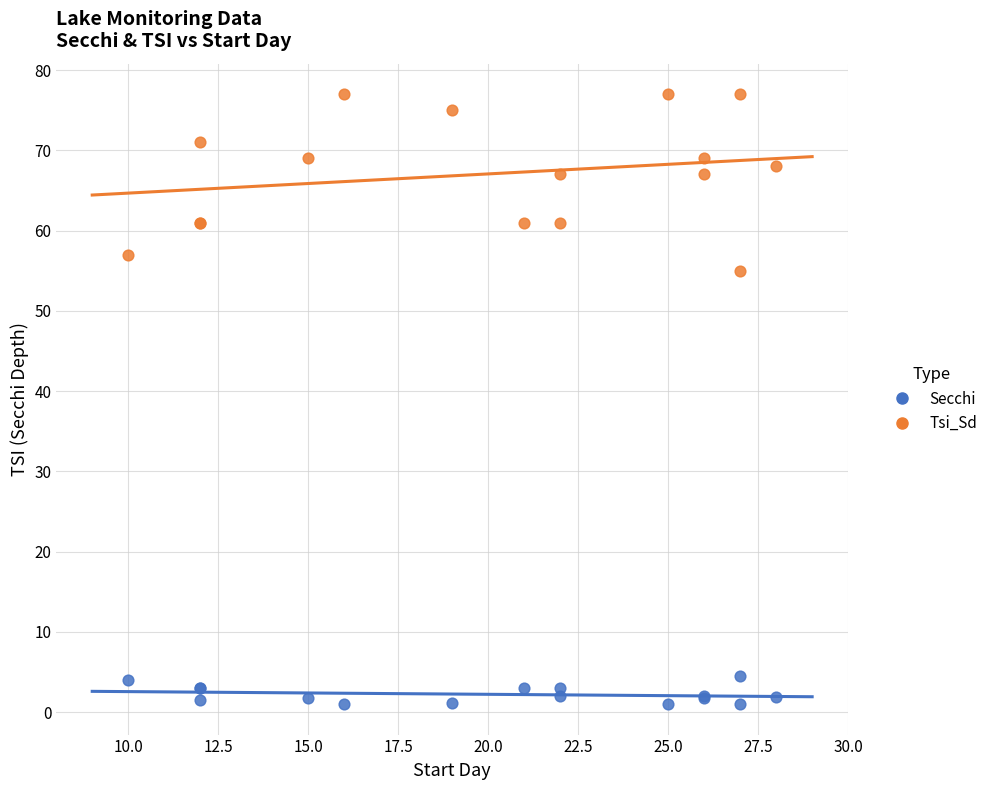

Across all series, what Y value is closest to 39?

55.0